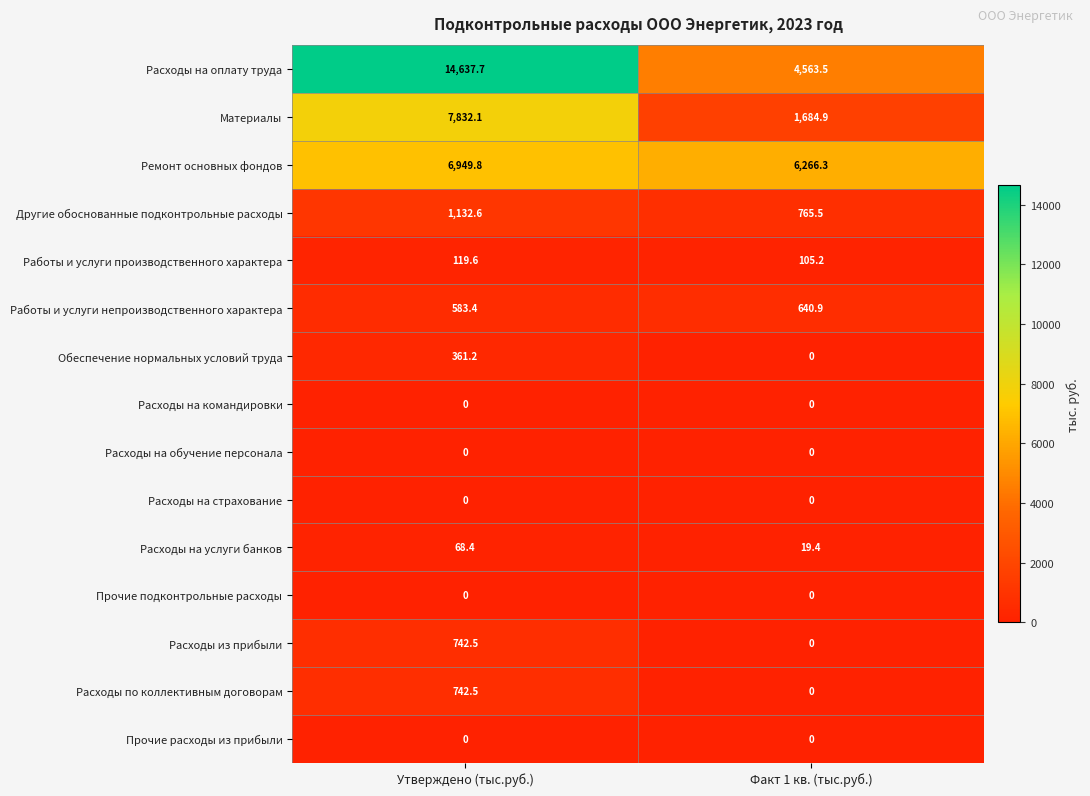

Reading right to left, extract all data points from this chart.

Расходы на оплату труда: Факт 1 кв. (тыс.руб.)=4563.5	Утверждено (тыс.руб.)=14637.7
Материалы: Факт 1 кв. (тыс.руб.)=1684.9	Утверждено (тыс.руб.)=7832.1
Ремонт основных фондов: Факт 1 кв. (тыс.руб.)=6266.3	Утверждено (тыс.руб.)=6949.8
Другие обоснованные подконтрольные расходы: Факт 1 кв. (тыс.руб.)=765.5	Утверждено (тыс.руб.)=1132.6
Работы и услуги производственного характера: Факт 1 кв. (тыс.руб.)=105.2	Утверждено (тыс.руб.)=119.6
Работы и услуги непроизводственного характера: Факт 1 кв. (тыс.руб.)=640.9	Утверждено (тыс.руб.)=583.4
Обеспечение нормальных условий труда: Факт 1 кв. (тыс.руб.)=0.0	Утверждено (тыс.руб.)=361.2
Расходы на командировки: Факт 1 кв. (тыс.руб.)=0.0	Утверждено (тыс.руб.)=0.0
Расходы на обучение персонала: Факт 1 кв. (тыс.руб.)=0.0	Утверждено (тыс.руб.)=0.0
Расходы на страхование: Факт 1 кв. (тыс.руб.)=0.0	Утверждено (тыс.руб.)=0.0
Расходы на услуги банков: Факт 1 кв. (тыс.руб.)=19.4	Утверждено (тыс.руб.)=68.4
Прочие подконтрольные расходы: Факт 1 кв. (тыс.руб.)=0.0	Утверждено (тыс.руб.)=0.0
Расходы из прибыли: Факт 1 кв. (тыс.руб.)=0.0	Утверждено (тыс.руб.)=742.5
Расходы по коллективным договорам: Факт 1 кв. (тыс.руб.)=0.0	Утверждено (тыс.руб.)=742.5
Прочие расходы из прибыли: Факт 1 кв. (тыс.руб.)=0.0	Утверждено (тыс.руб.)=0.0